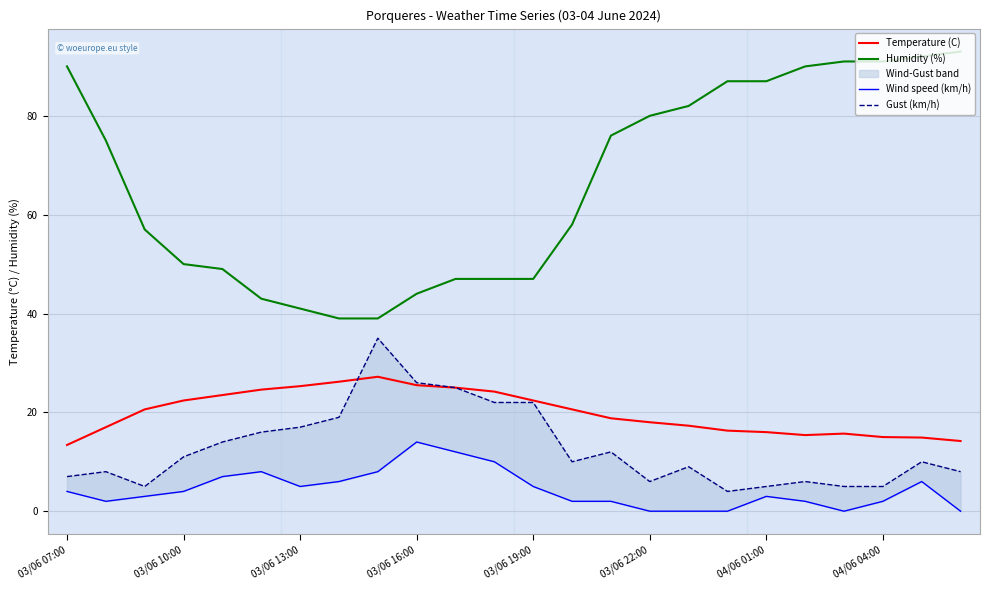

True or false: Humidity (%) and Temperature (C) intersect in this chart.

False